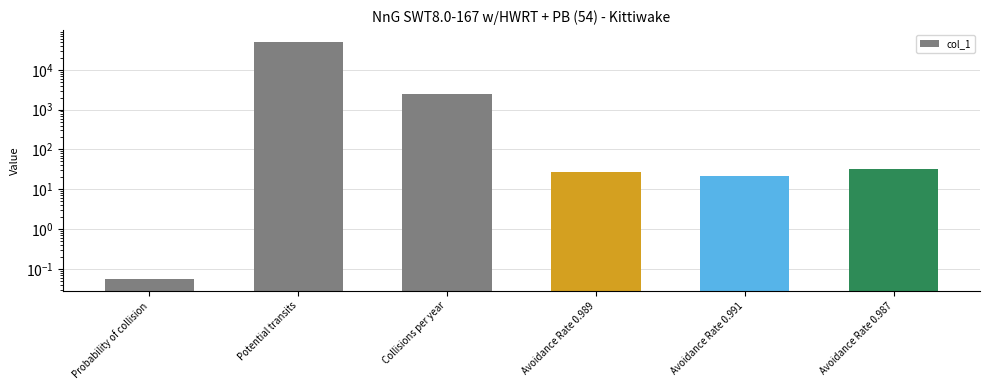

Reading left to right, what are all the values shown in this chart?

Probability of collision=0.1	Potential transits=50341.6	Collisions per year=2447.5	Avoidance Rate 0.989=26.9	Avoidance Rate 0.991=22.0	Avoidance Rate 0.987=31.8